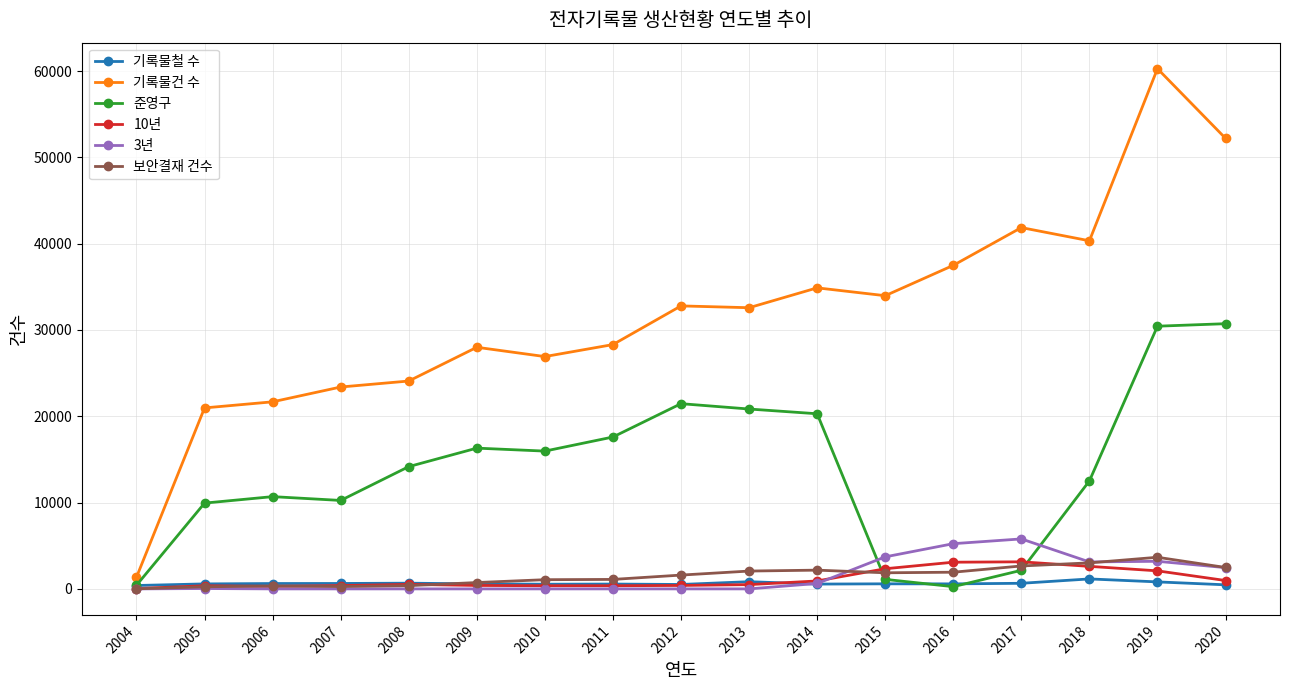

At which category is the sum across all series the highest?

2019